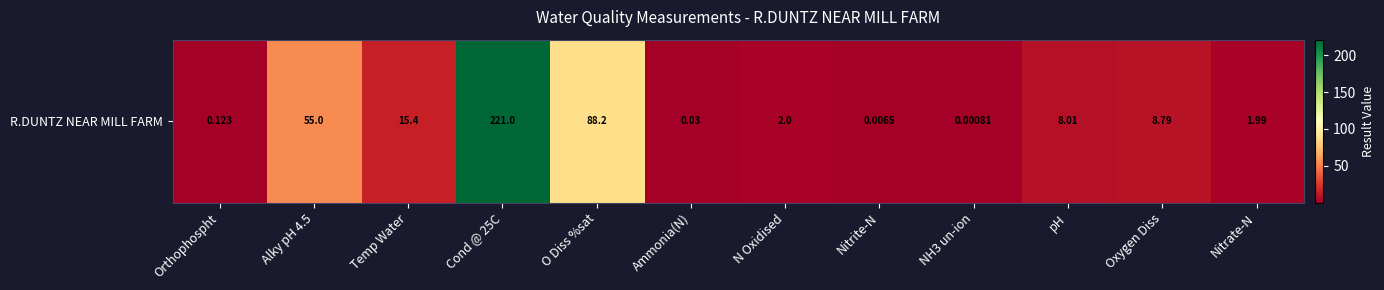

What is the change in value from Temp Water to N Oxidised?

-13.4